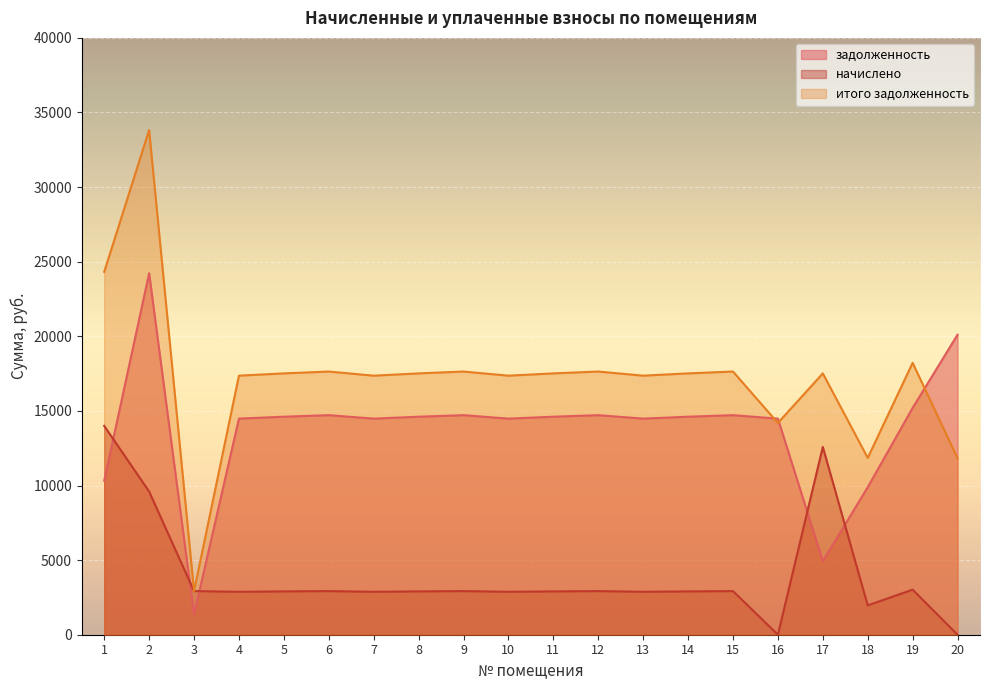

What is the difference between the highest and lowest values at 2?

9598.8